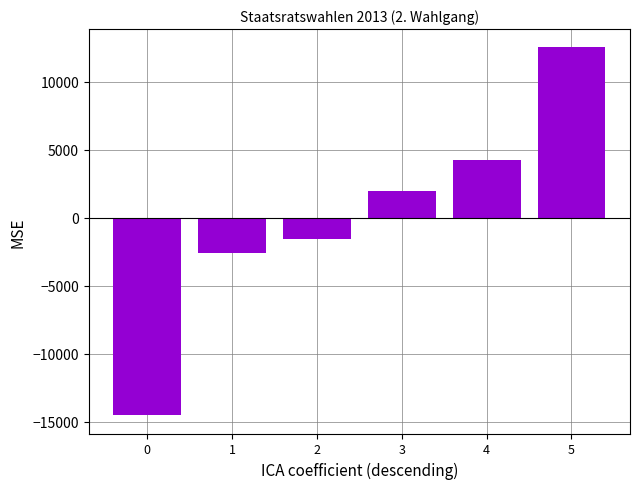

What is the value of the 5th bar from the left?

4200